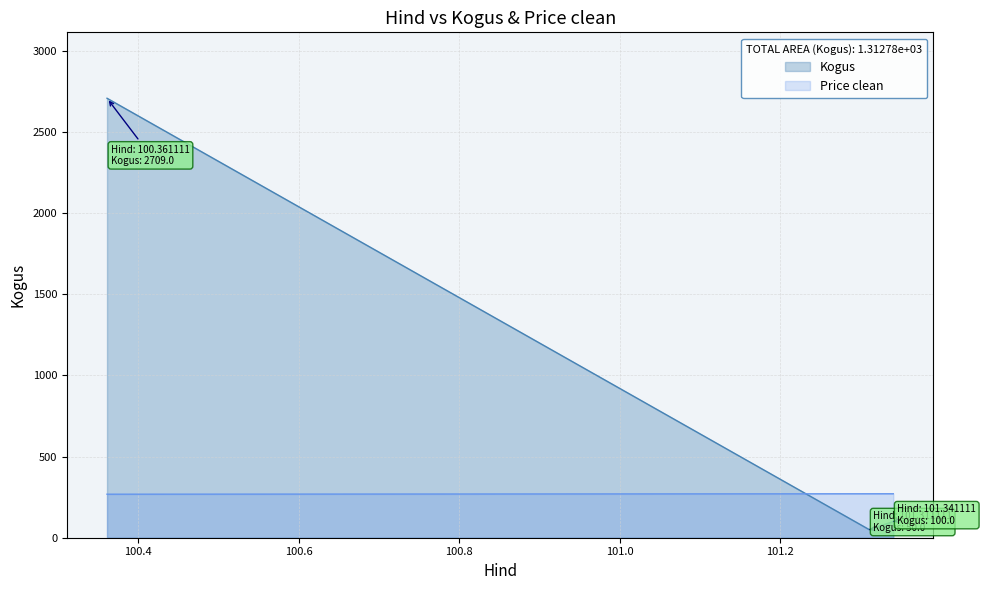

What is the label of the 1st point from the left?

100.361111